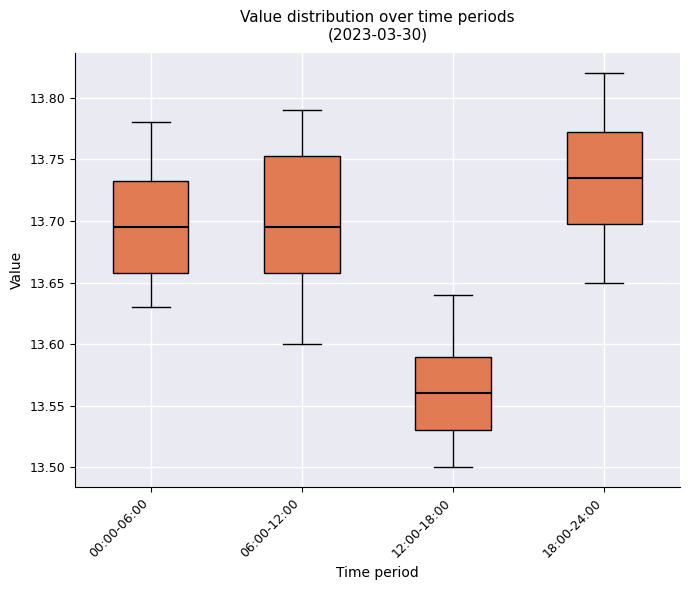

Comparing the boxes themselves (not the whiskers), which one is the tallest?

06:00-12:00